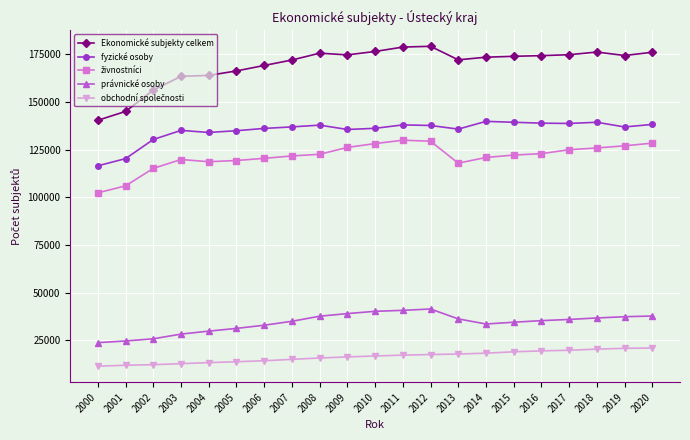

The fyzické osoby series shows 116514 at 2000. True or false?

True